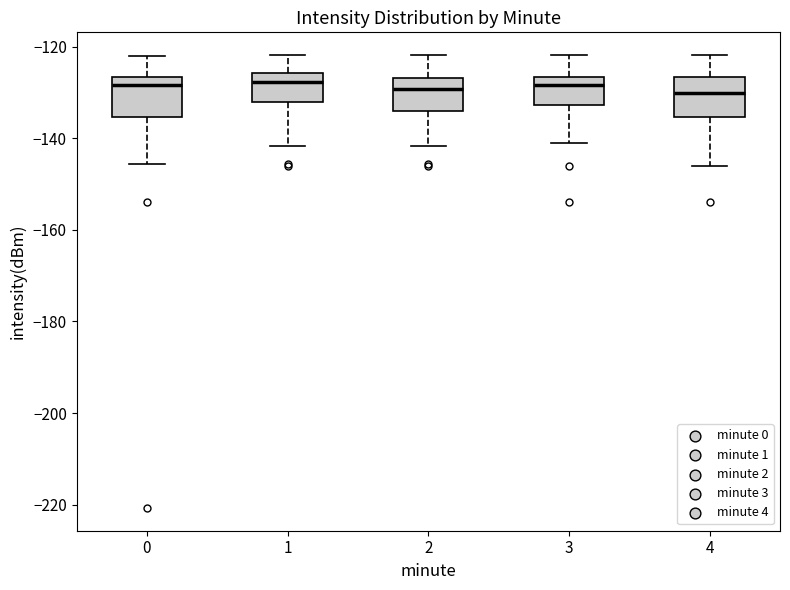

Where does the lower whisker of the box at x = 4 end on the y-axis? The values are not printed on the chart, so give them approximately, as read against the axis.

-146